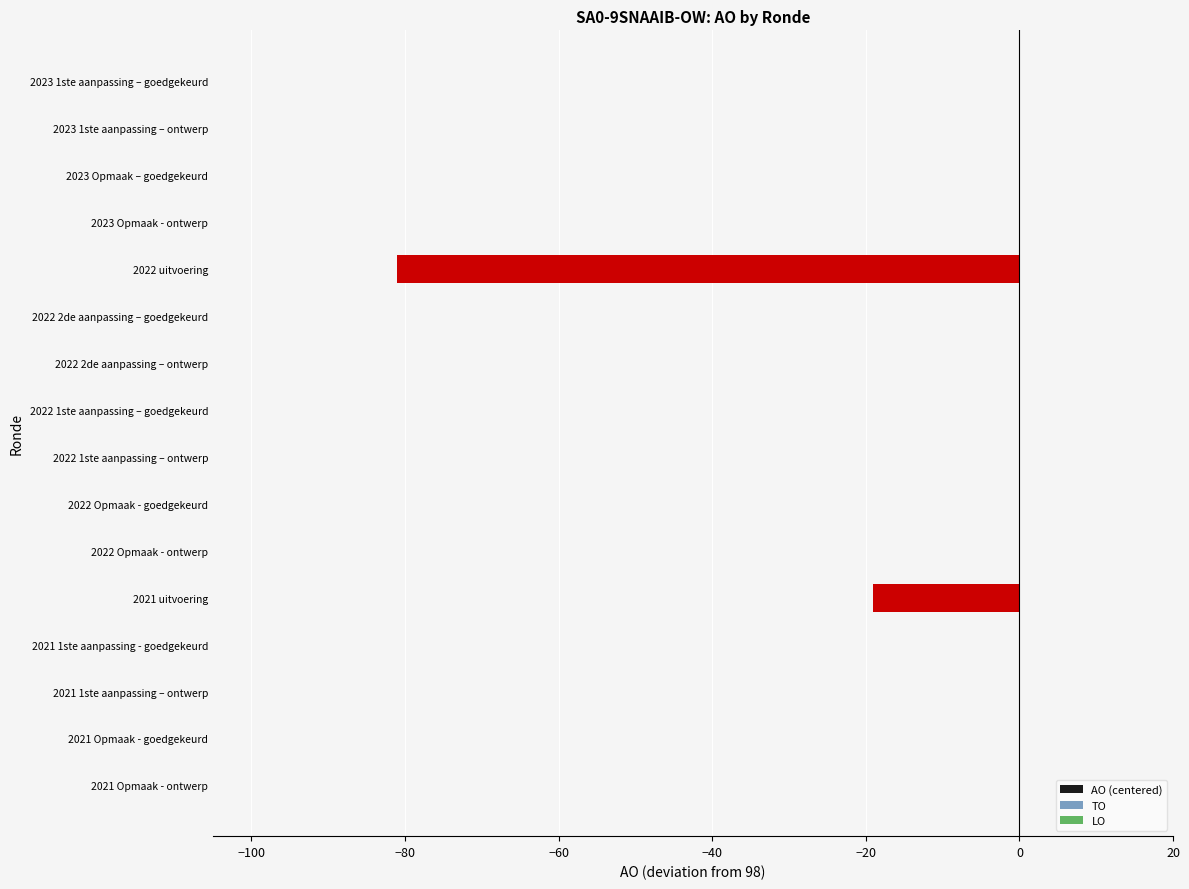

Where is the data nearest to the value -40?

2021 uitvoering